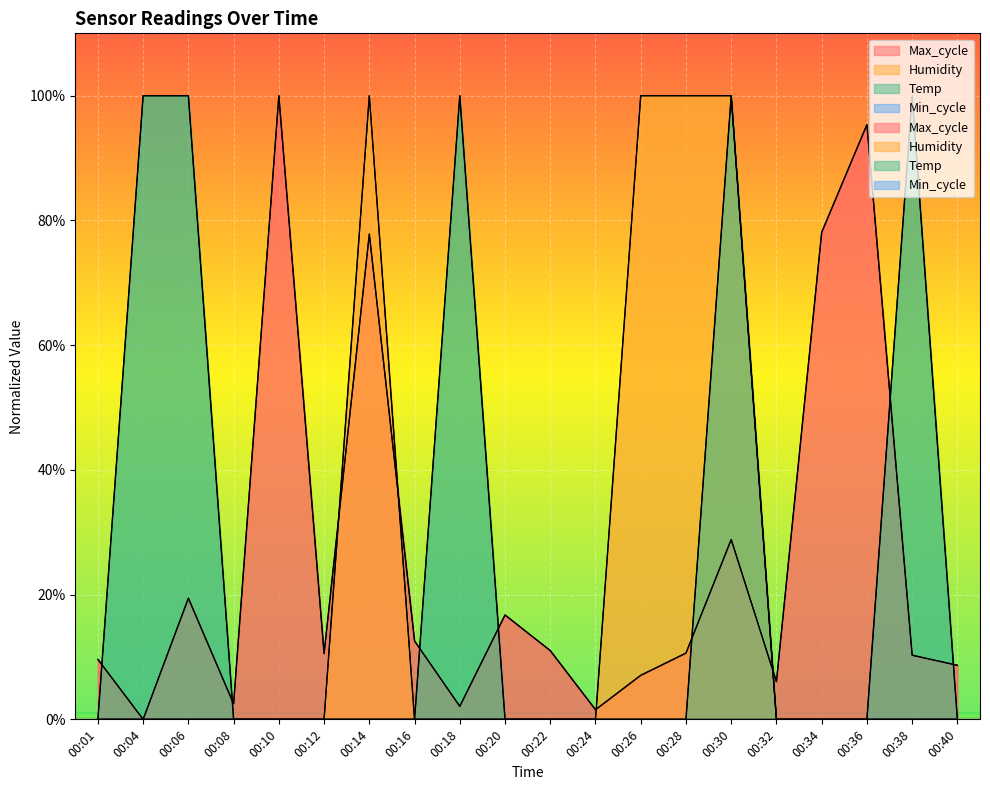

Where is the first local maximum for Temp?

00:18